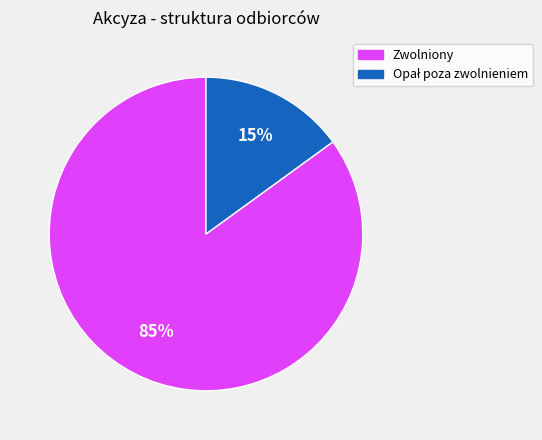

How many segments does this pie chart have?

2